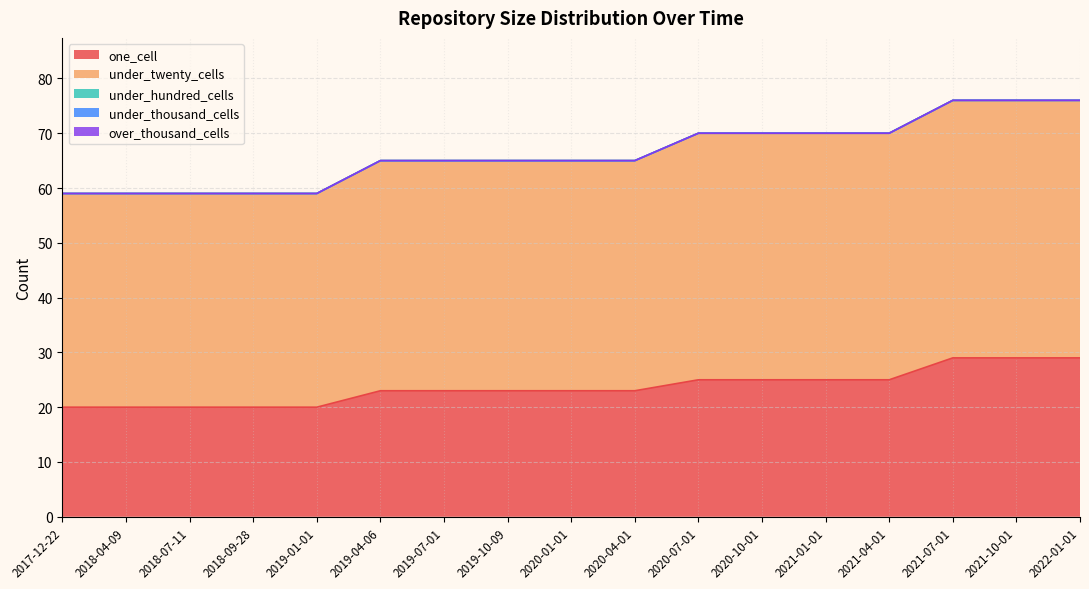

Rank the categories by under_thousand_cells value from lowest to highest.

2017-12-22, 2018-04-09, 2018-07-11, 2018-09-28, 2019-01-01, 2019-04-06, 2019-07-01, 2019-10-09, 2020-01-01, 2020-04-01, 2020-07-01, 2020-10-01, 2021-01-01, 2021-04-01, 2021-07-01, 2021-10-01, 2022-01-01